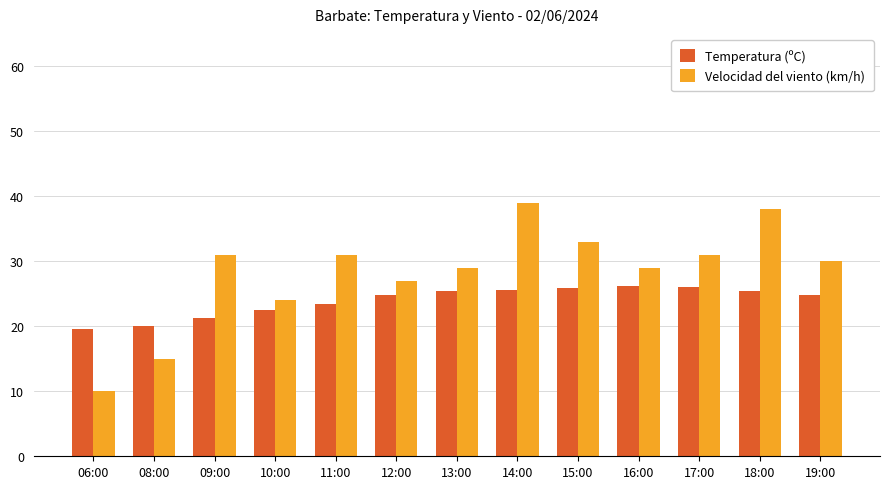

What is the average value of the Velocidad del viento (km/h) series?

28.2